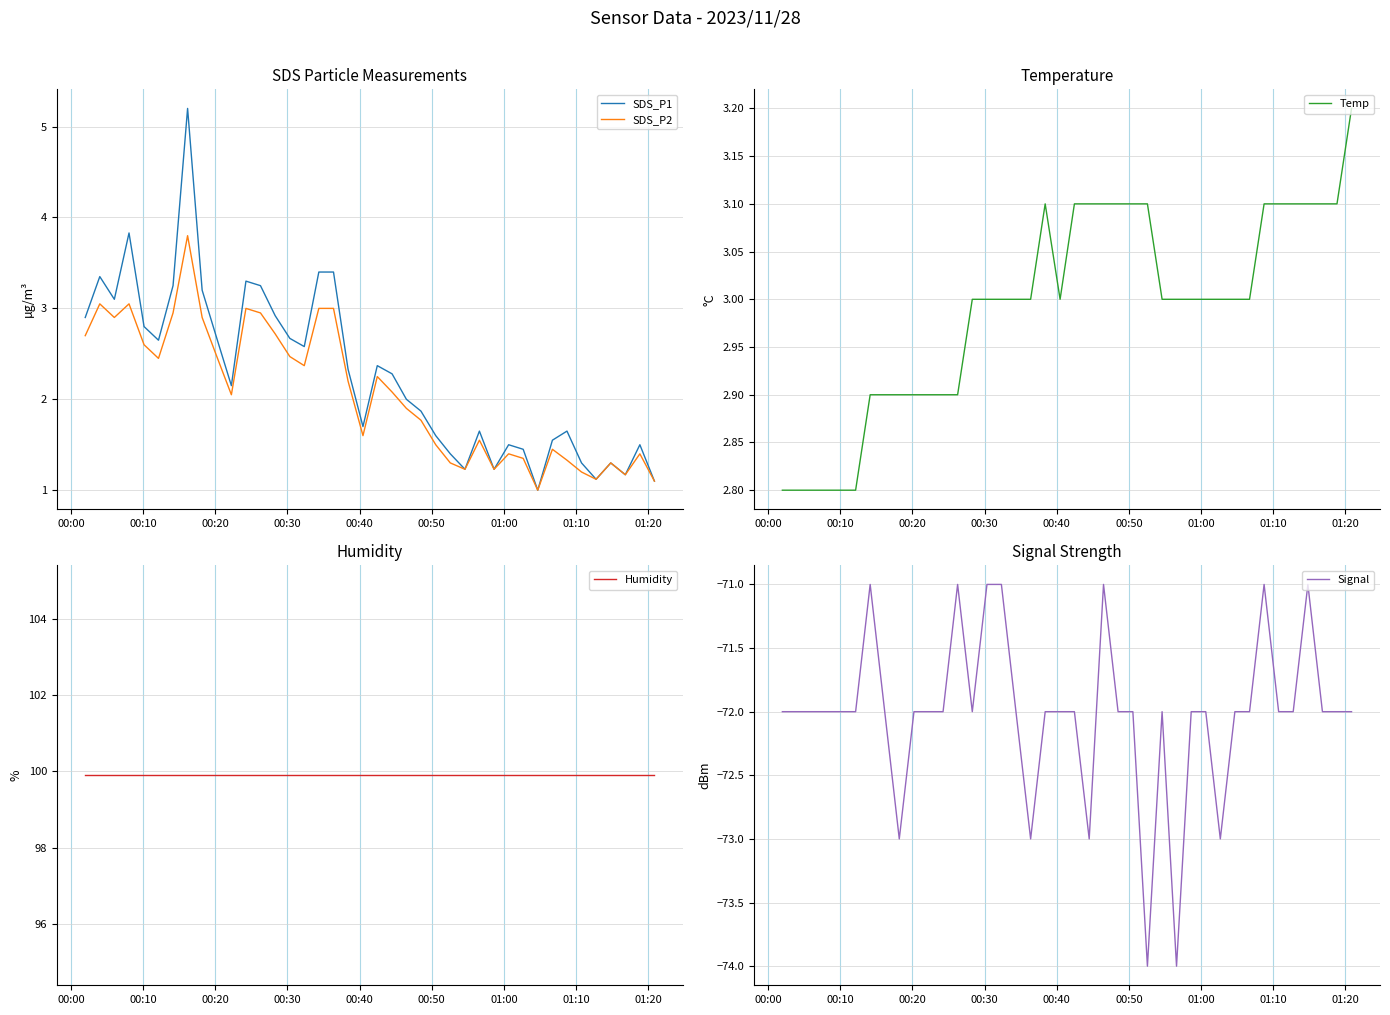

What is the lowest value of the SDS_P1 series?

1.0